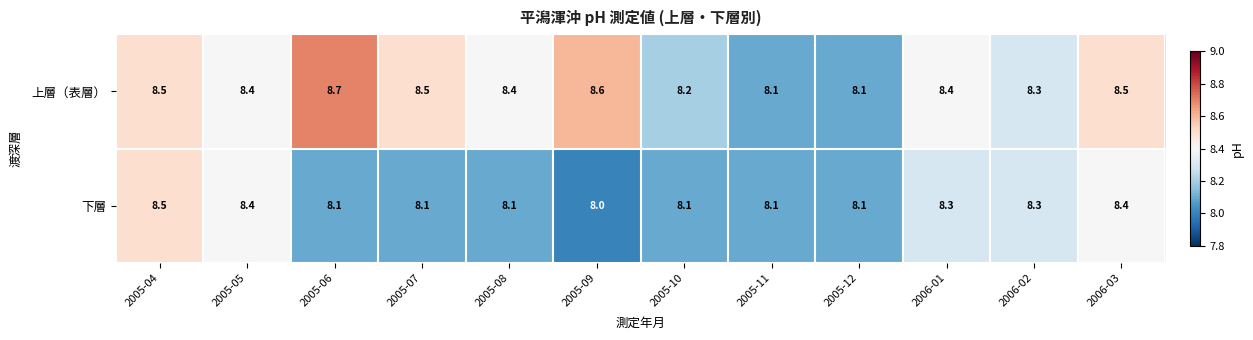

List the series in order of their overall mean, lowest first.

下層, 上層（表層）